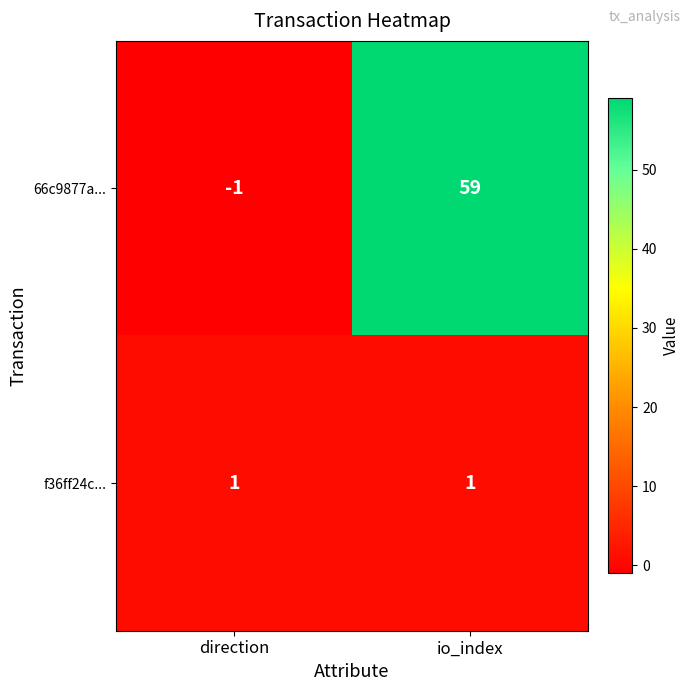

What is the sum of the 66c9877a... values at io_index and direction?

58